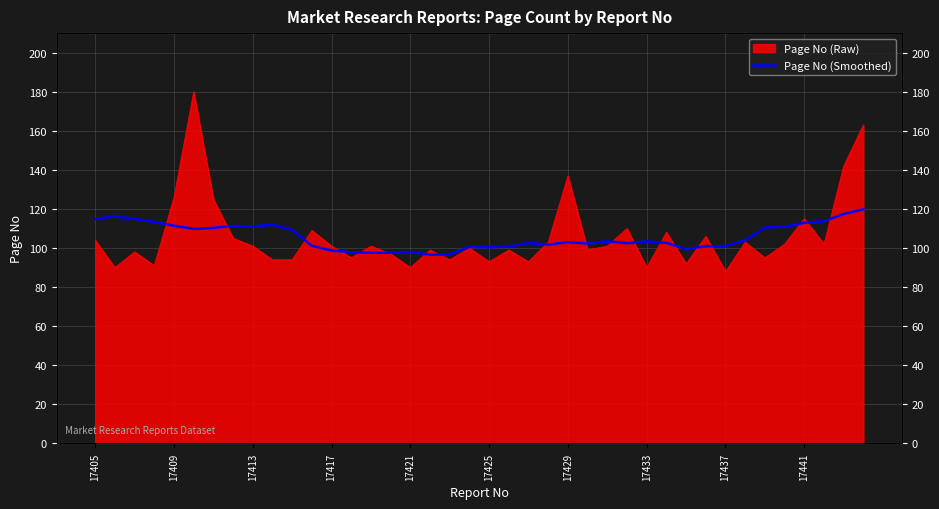

How many lines are shown in the chart?

1